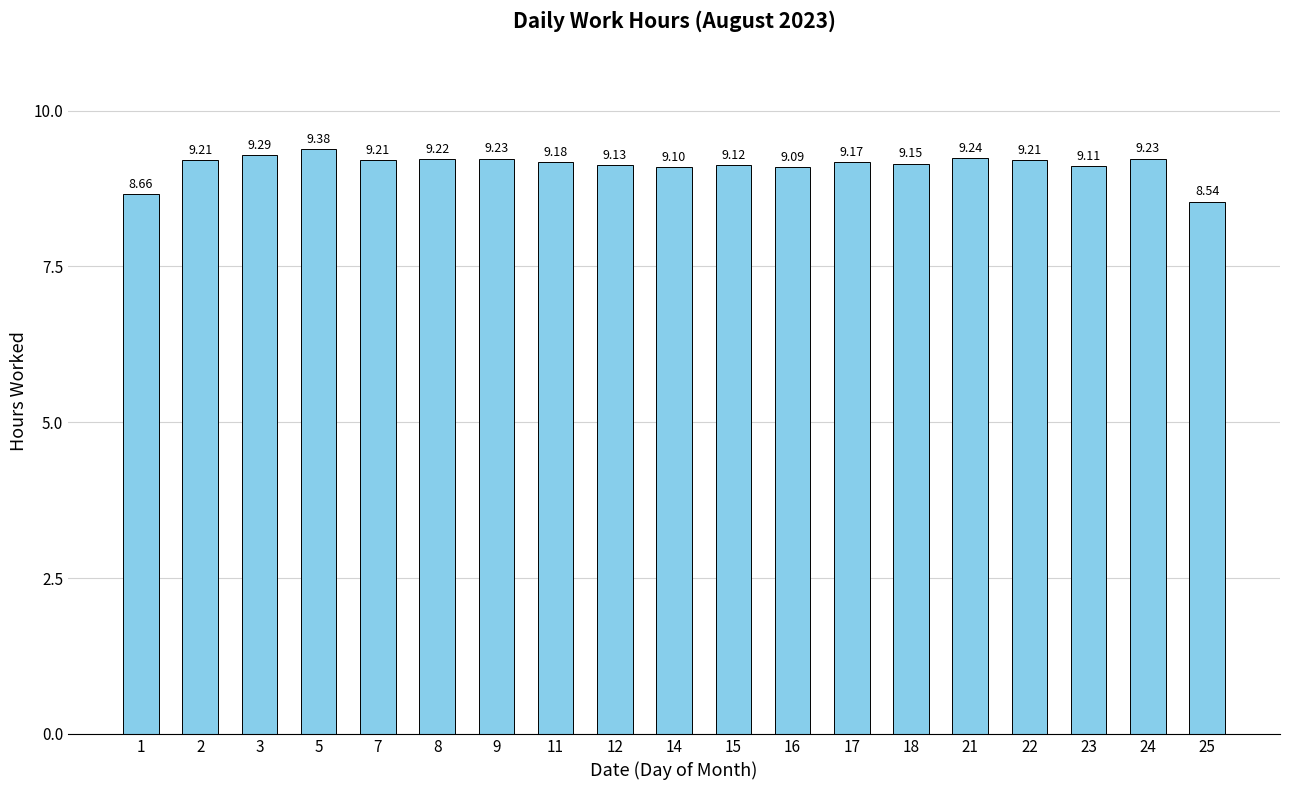

What is the sum of all values?

173.5